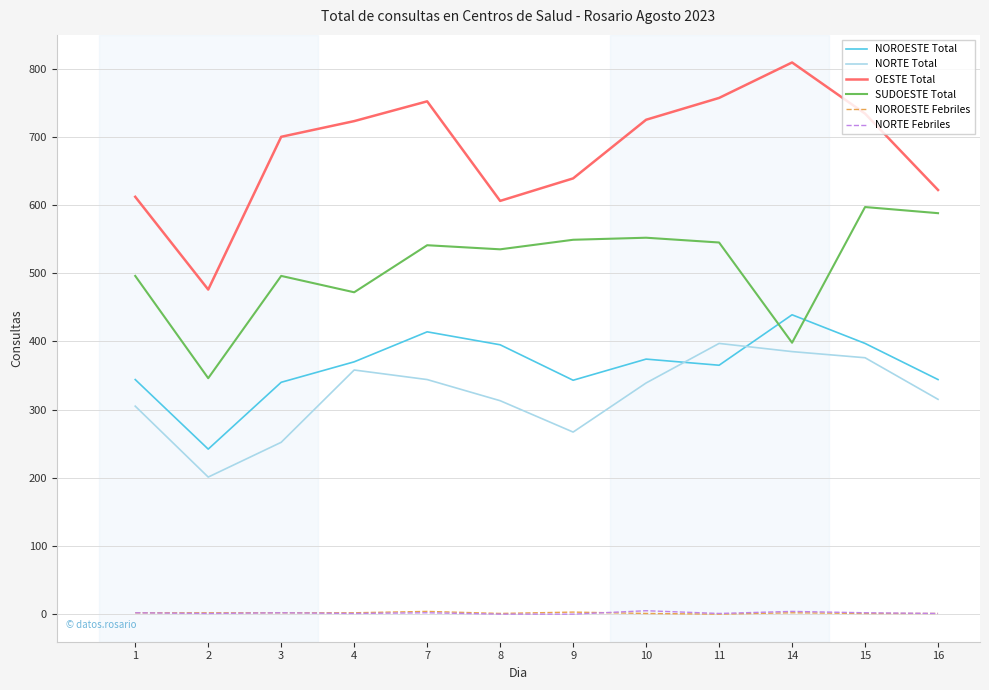

Which series changed the most between 9 and 10?

OESTE Total